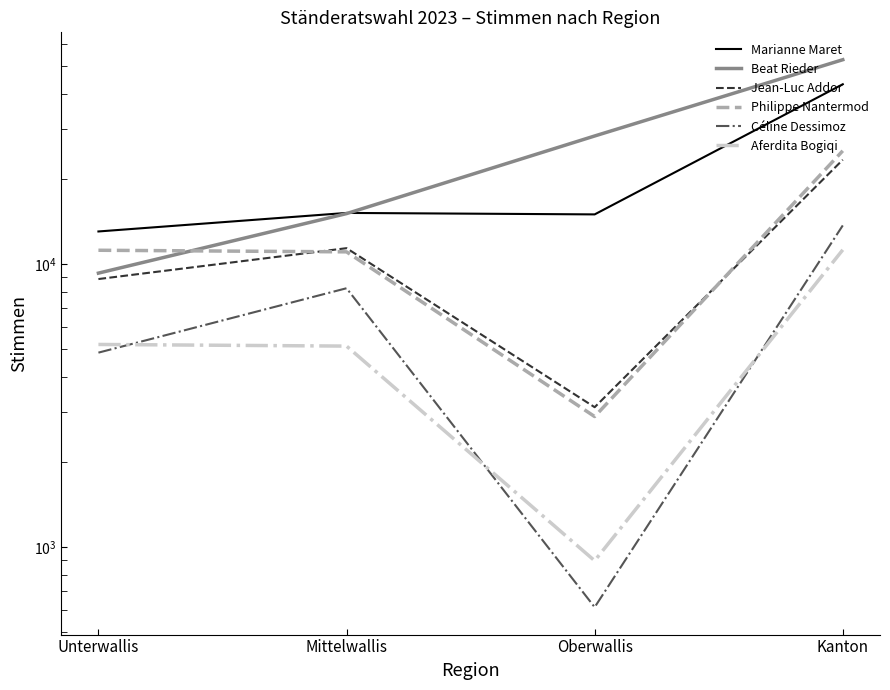

Reading left to right, what are all the values shown in this chart?

Marianne Maret: 13046	15169	14989	43204
Beat Rieder: 9296	15087	28365	52748
Jean-Luc Addor: 8859	11388	3124	23371
Philippe Nantermod: 11197	11053	2895	25145
Céline Dessimoz: 4869	8221	614	13704
Aferdita Bogiqi: 5204	5135	896	11235